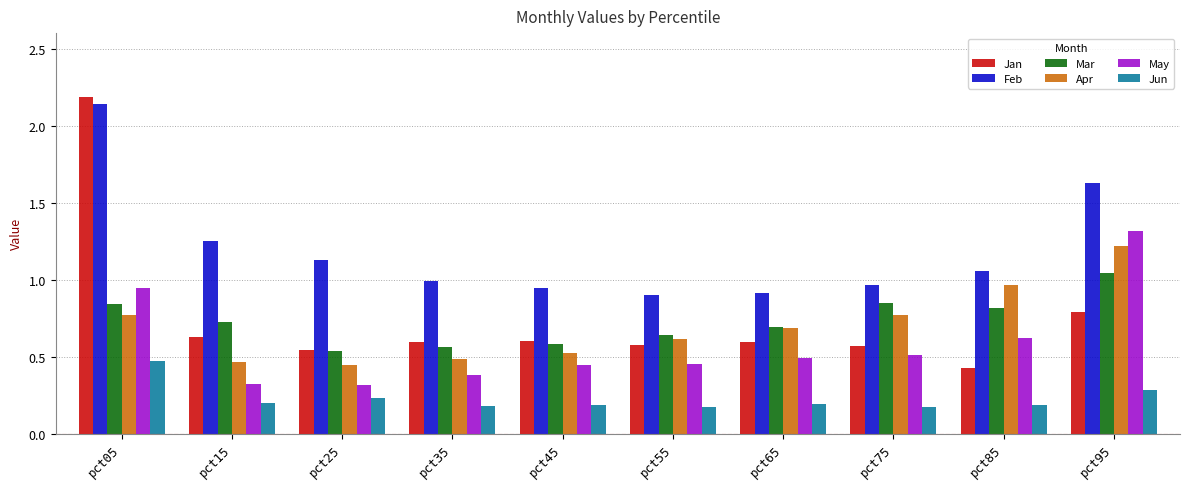

Which series has the largest range (max minus min)?

Jan